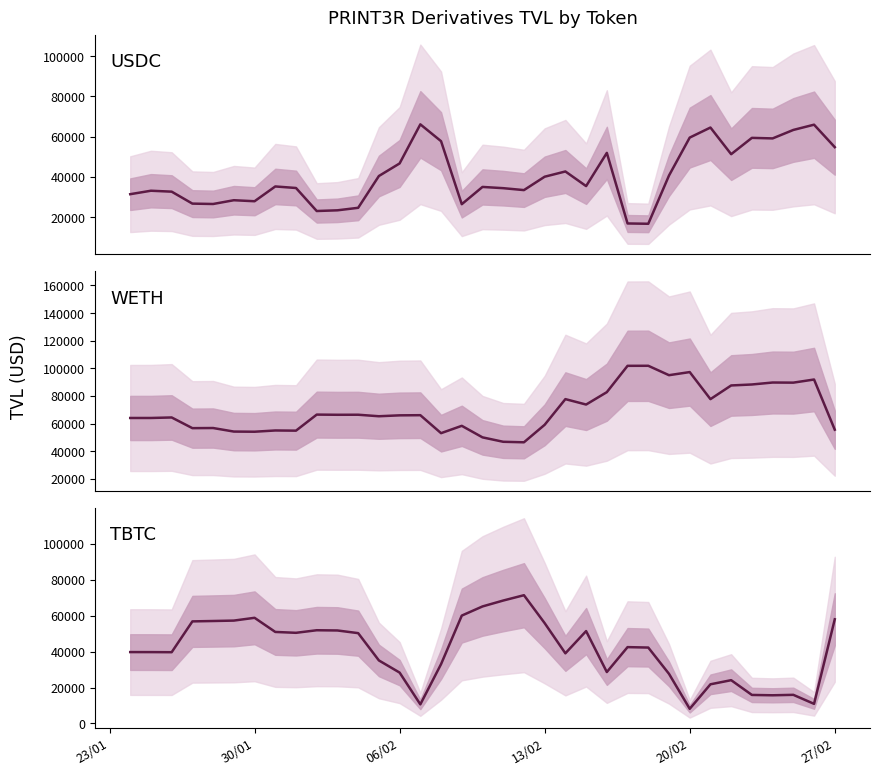

Which series has the largest total across all categories?

WETH